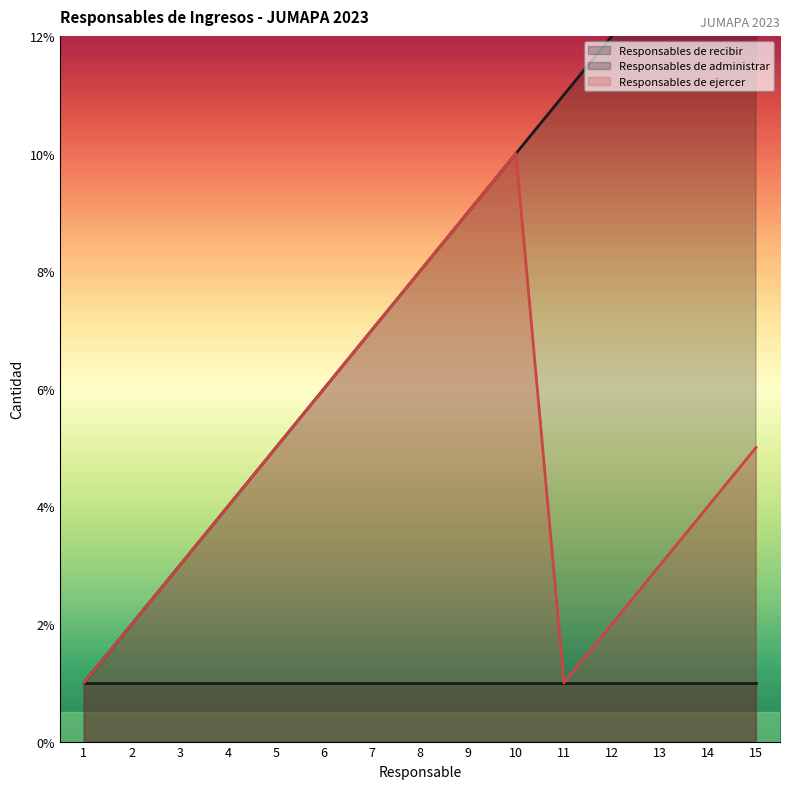

What is the highest value of the Responsables de recibir series?

15